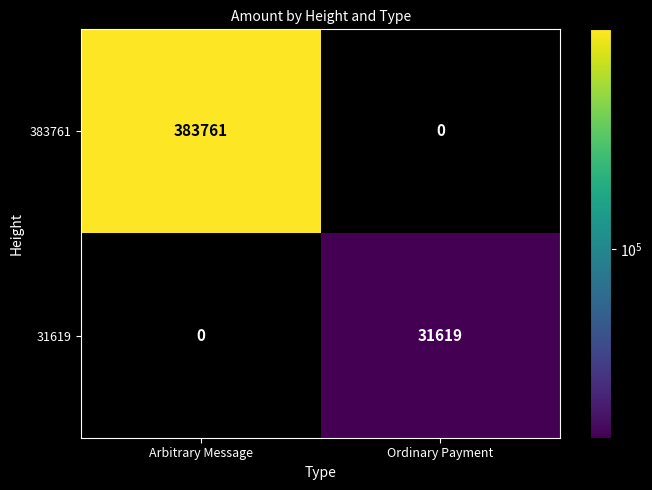

The value of 31619 at Ordinary Payment is 19106. True or false?

False